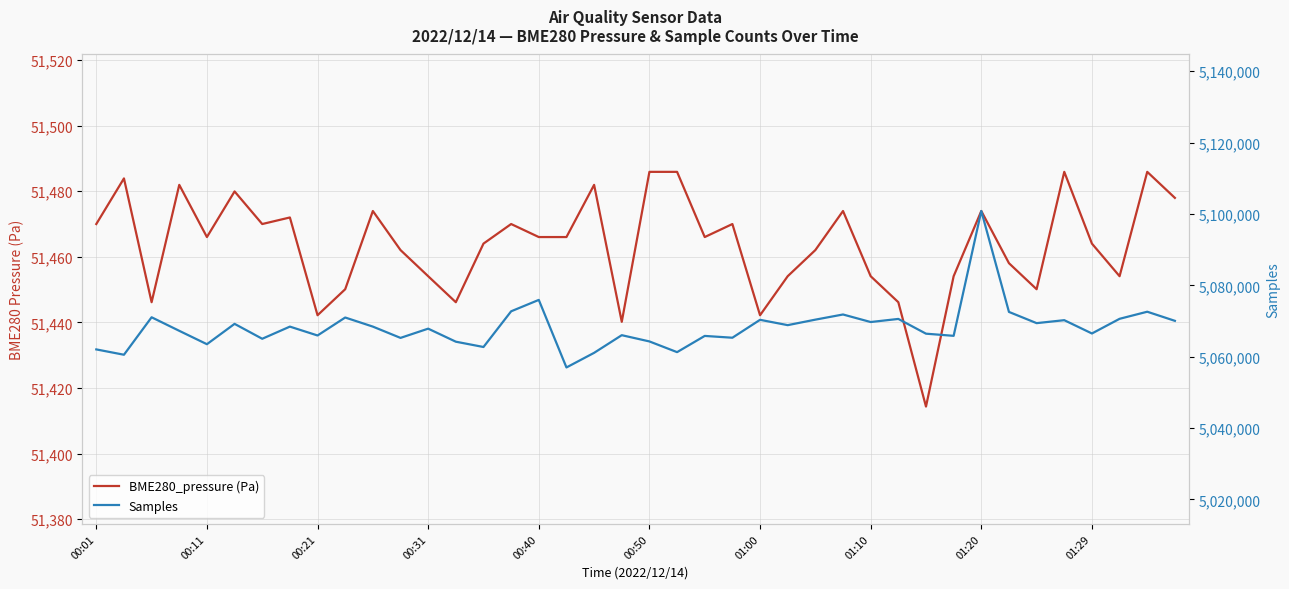

Where is Samples nearest to the value 5078907?

00:40